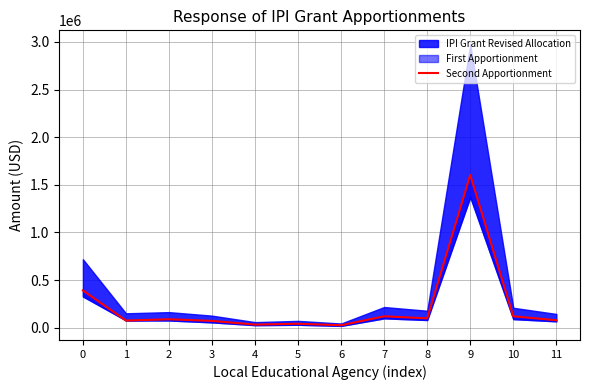

How many lines are shown in the chart?

1